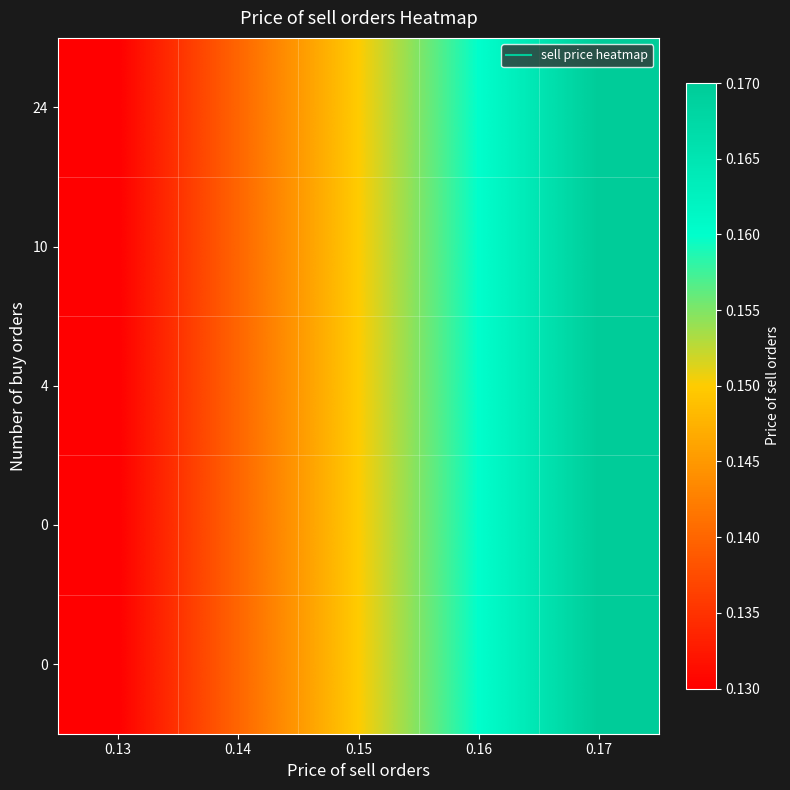

At which category is the sum across all series the highest?

0.17